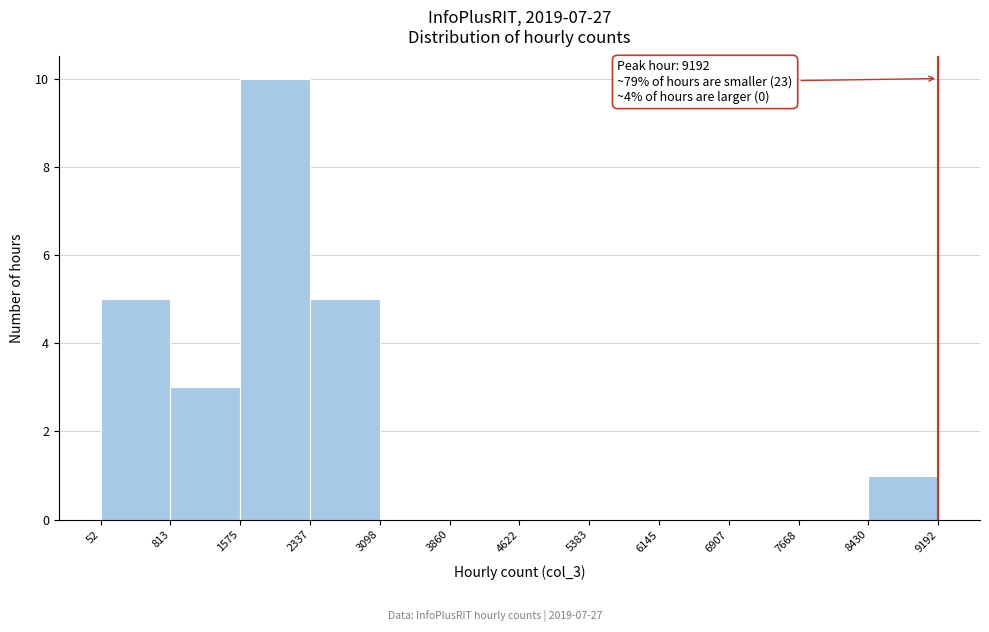

Which range on the x-axis has the tallest bar?

1575 to 2337